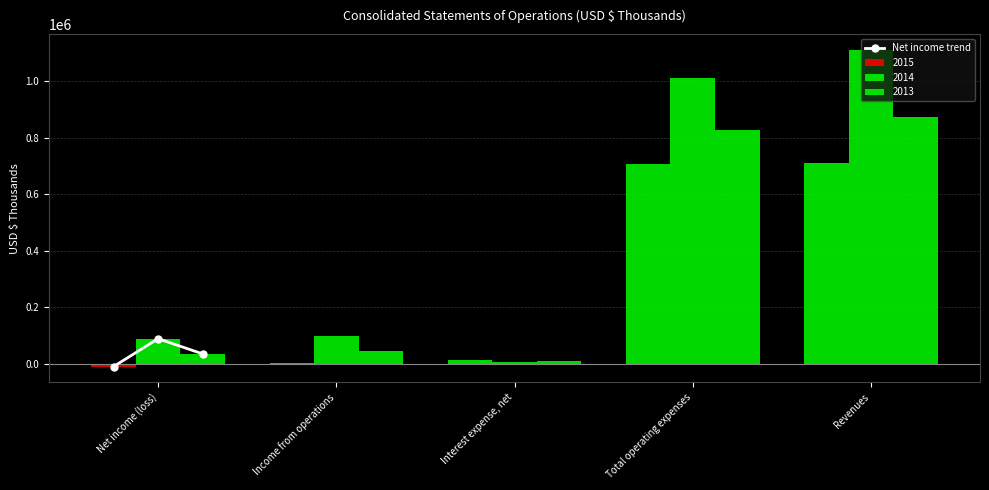

At which label does the data first exceed 35170?

Net income (loss)